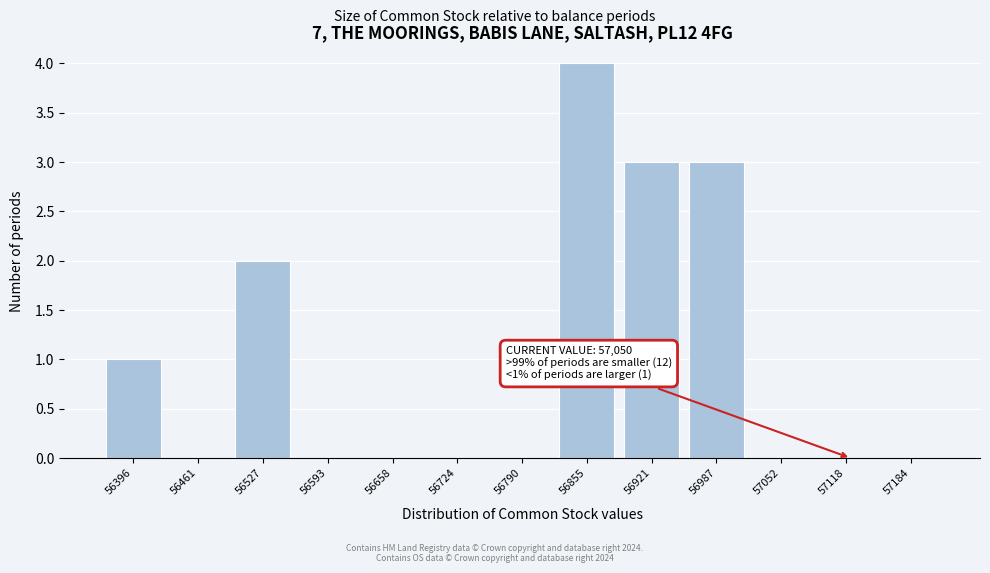

Reading left to right, what are all the values shown in this chart?

56396=1	56461=0	56527=2	56593=0	56658=0	56724=0	56790=0	56855=4	56921=3	56987=3	57052=0	57118=0	57184=0